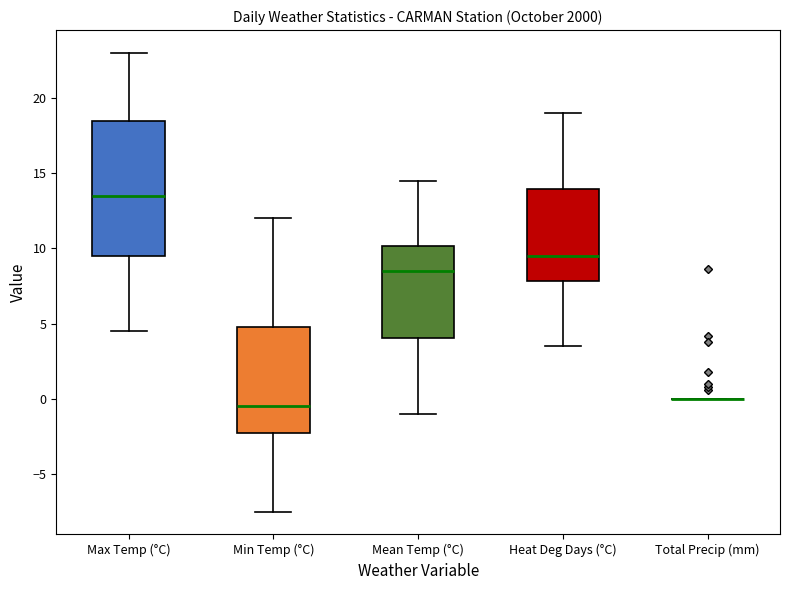

Which box is the tallest, from its lower edge to its upper edge?

Max Temp (°C)